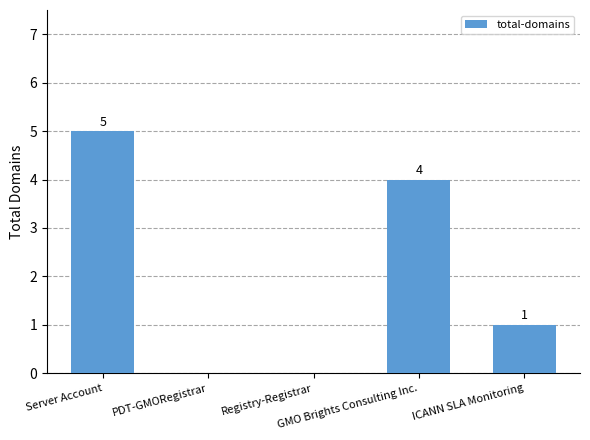

What is the greatest value displayed?

5